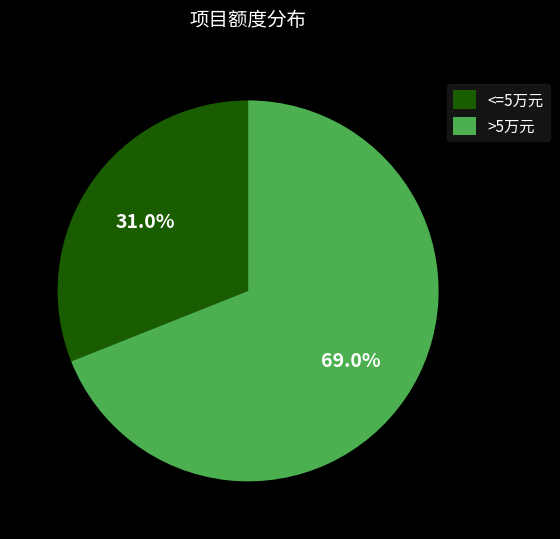

Which category has the smallest portion of the pie?

<=5万元